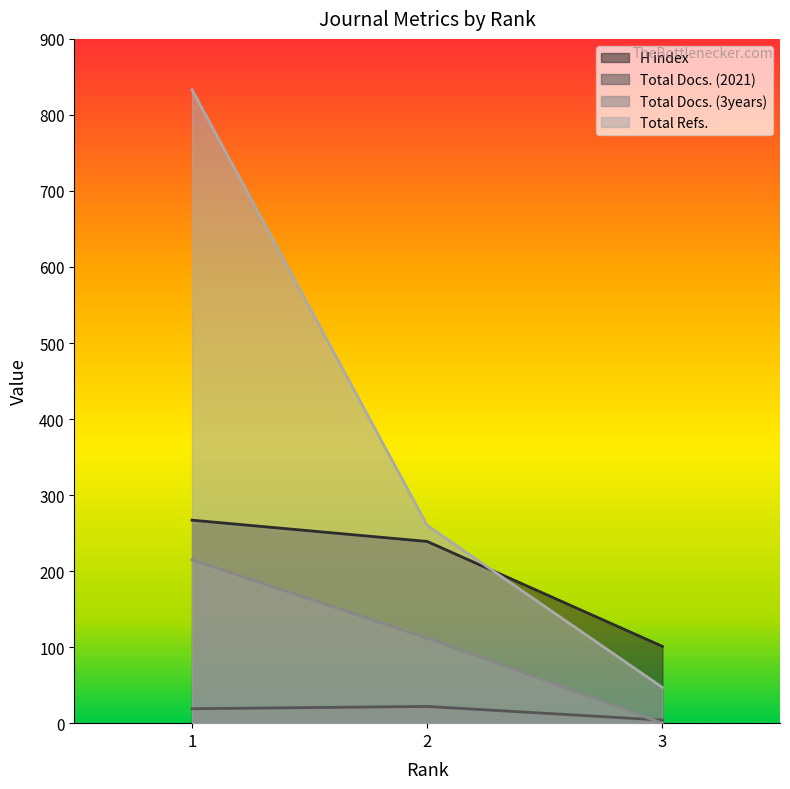

Reading left to right, list all the values displayed in this chart.

H index: 1=267	2=239	3=101
Total Docs. (2021): 1=19	2=22	3=4
Total Docs. (3years): 1=215	2=112	3=0
Total Refs.: 1=833	2=260	3=47